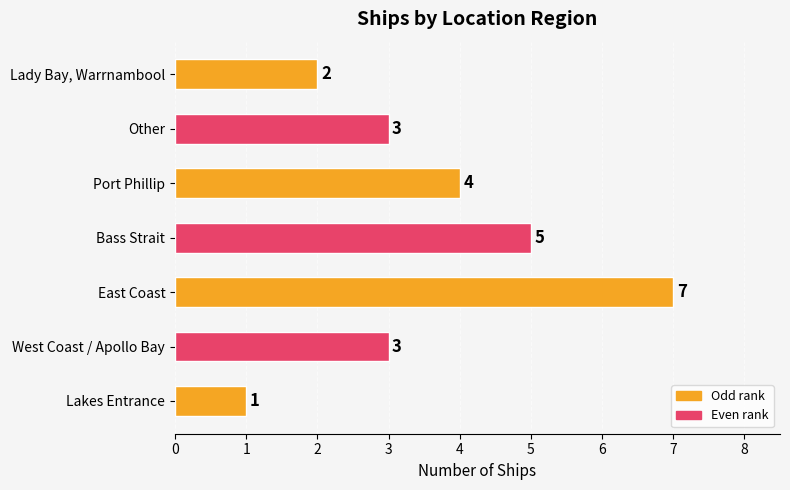

Is it true that the value at East Coast is 7?

True